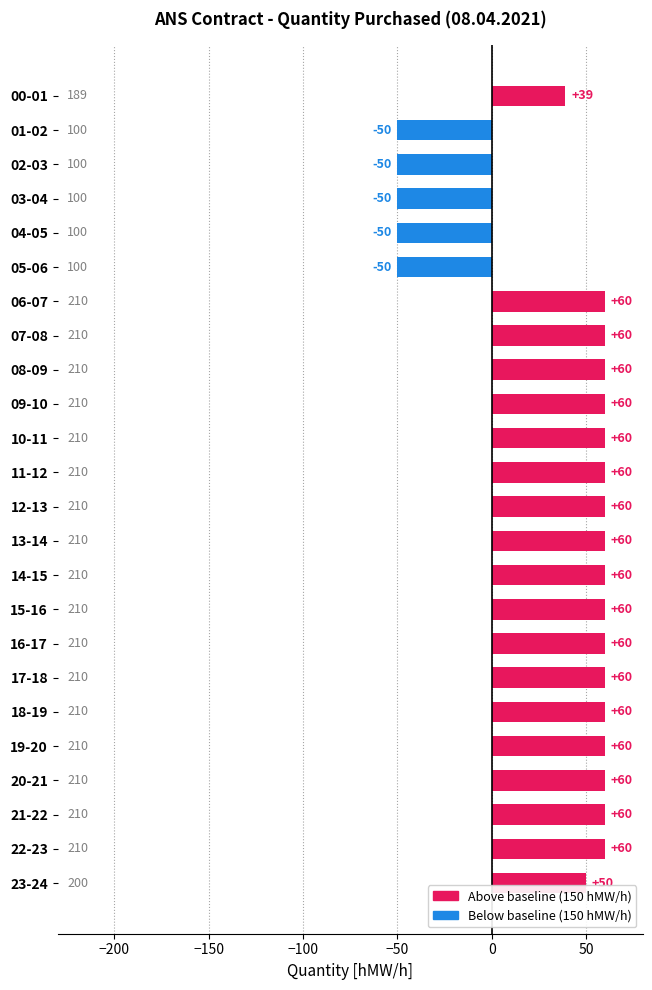

What is the value of the 10th bar from the top?

60